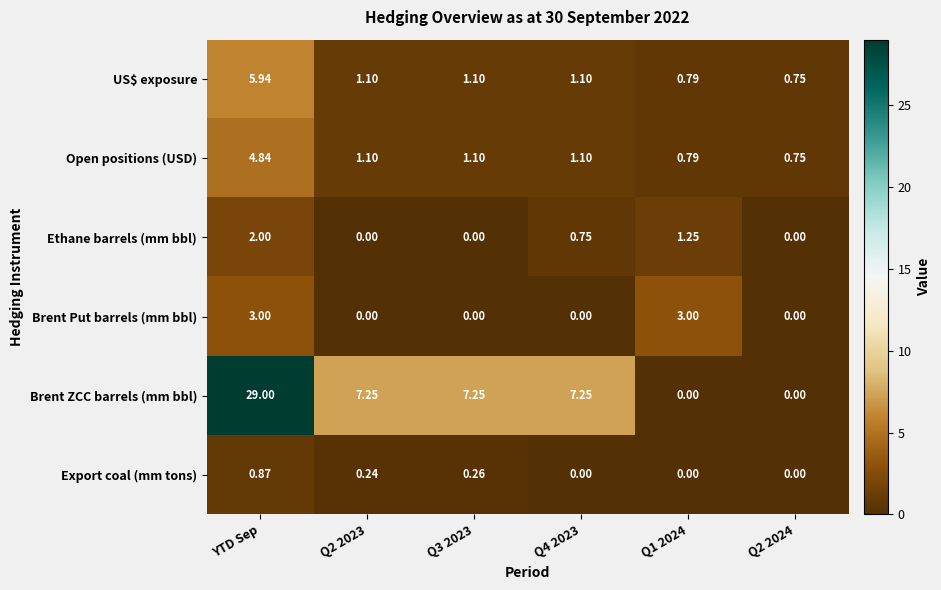

At how many categories does at least one series exceed 18?

1